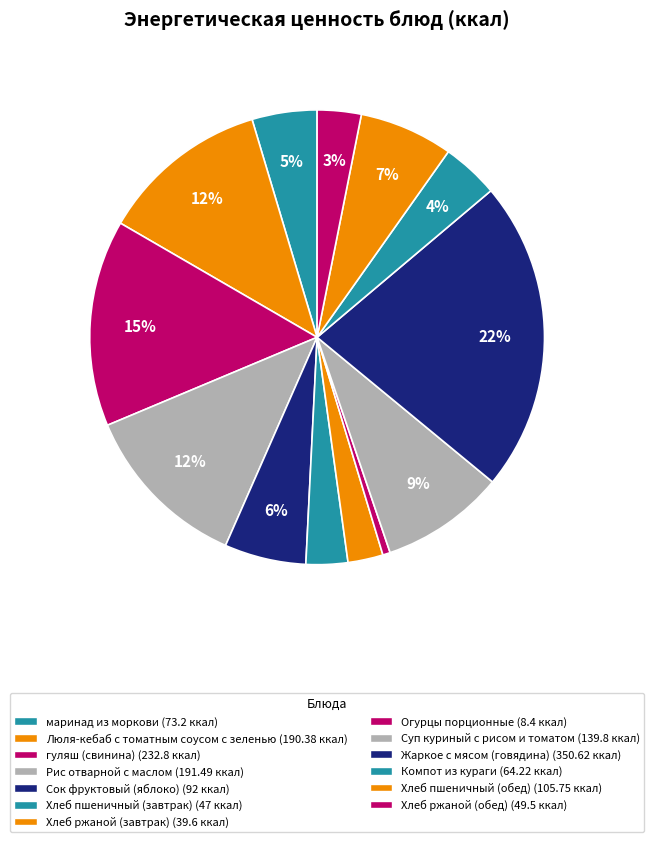

Combined, do маринад из моркови and Жаркое с мясом (говядина) account for over 50%?

No